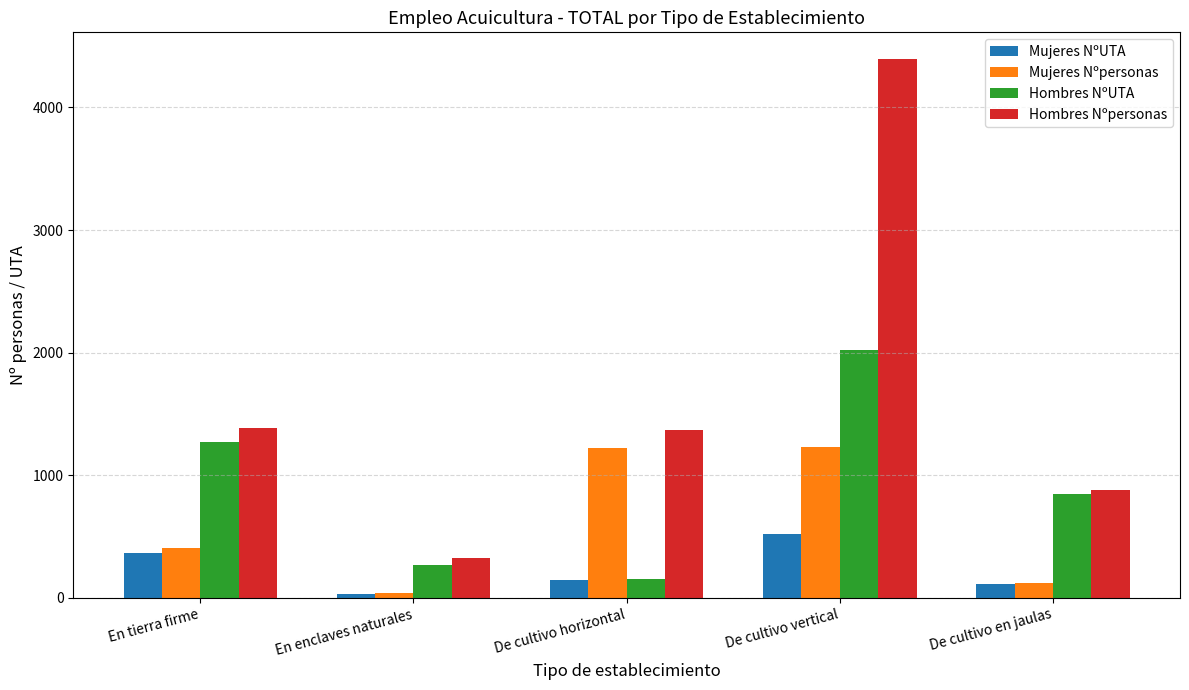

At which label does Hombres NºUTA reach its minimum?

De cultivo horizontal